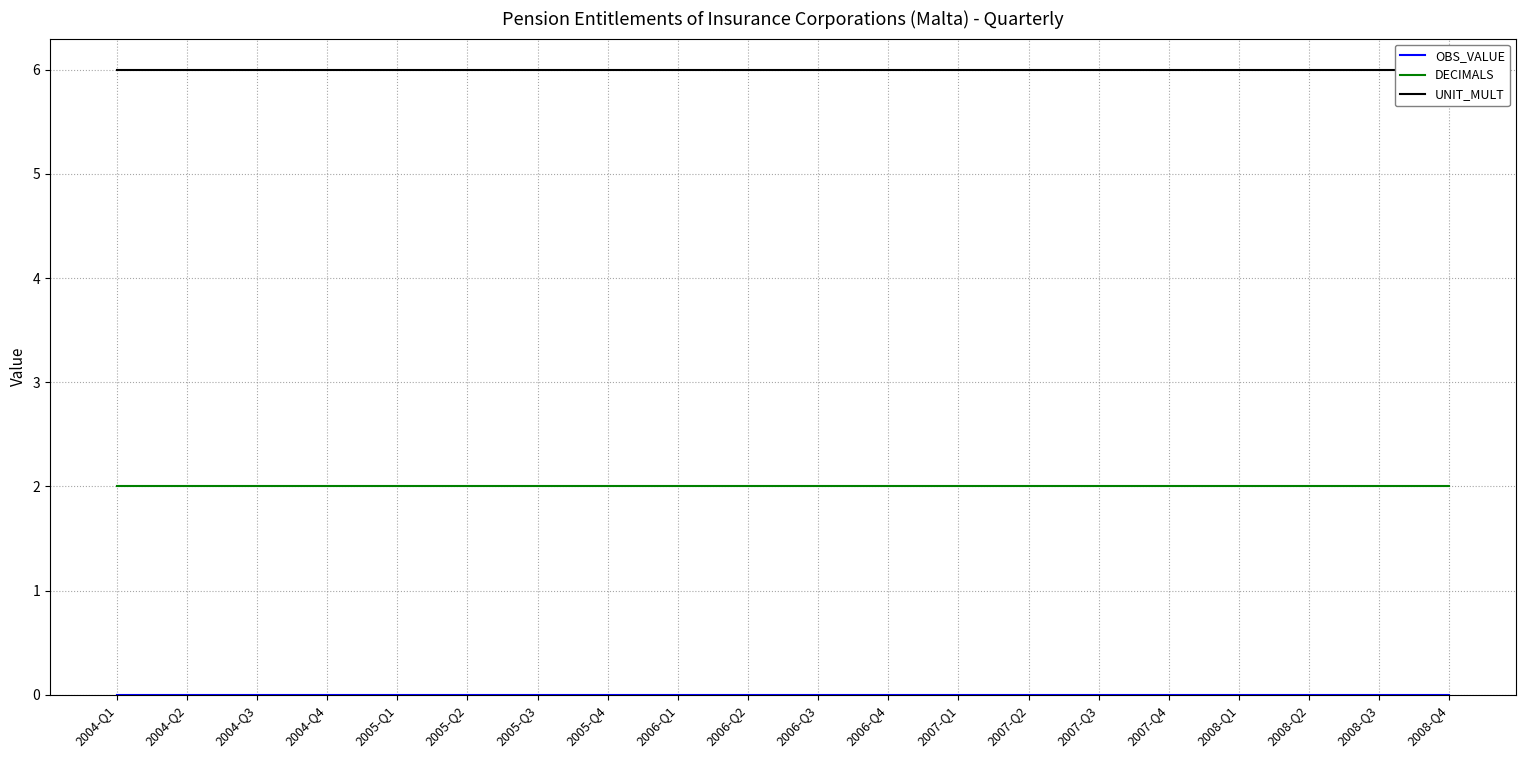

What is the label of the 11th point from the right?

2006-Q2